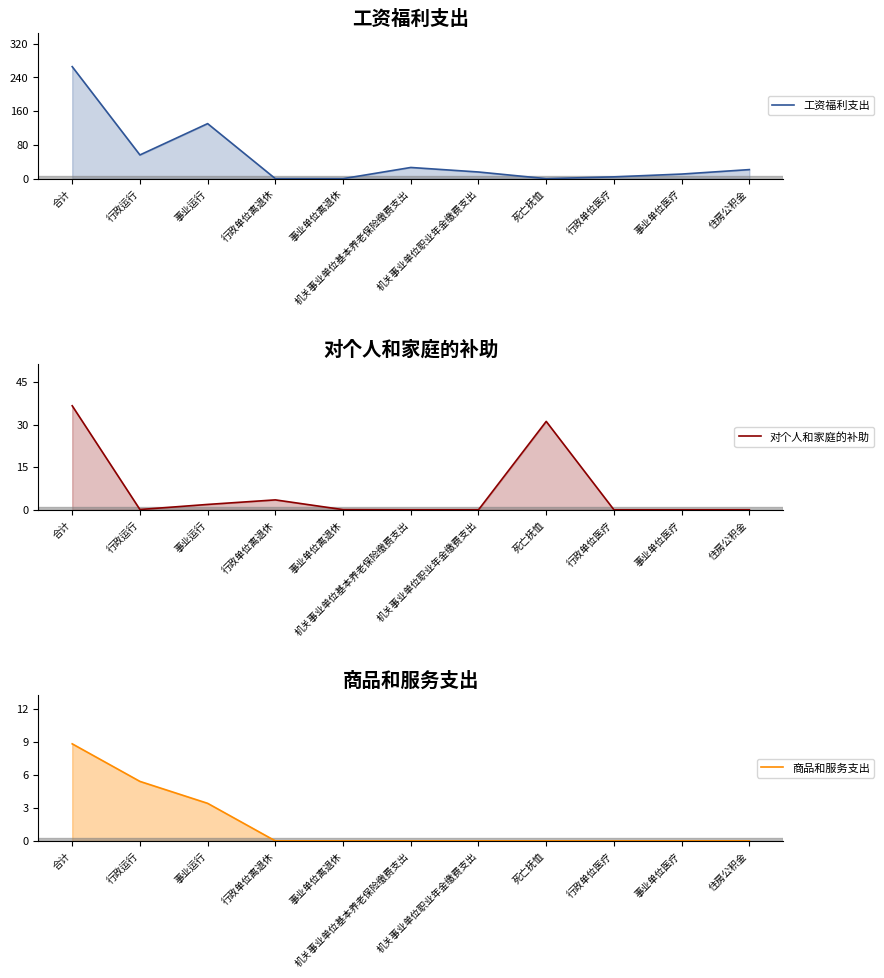

Rank the series at 事业单位离退休 from highest to lowest value.

对个人和家庭的补助, 工资福利支出, 商品和服务支出